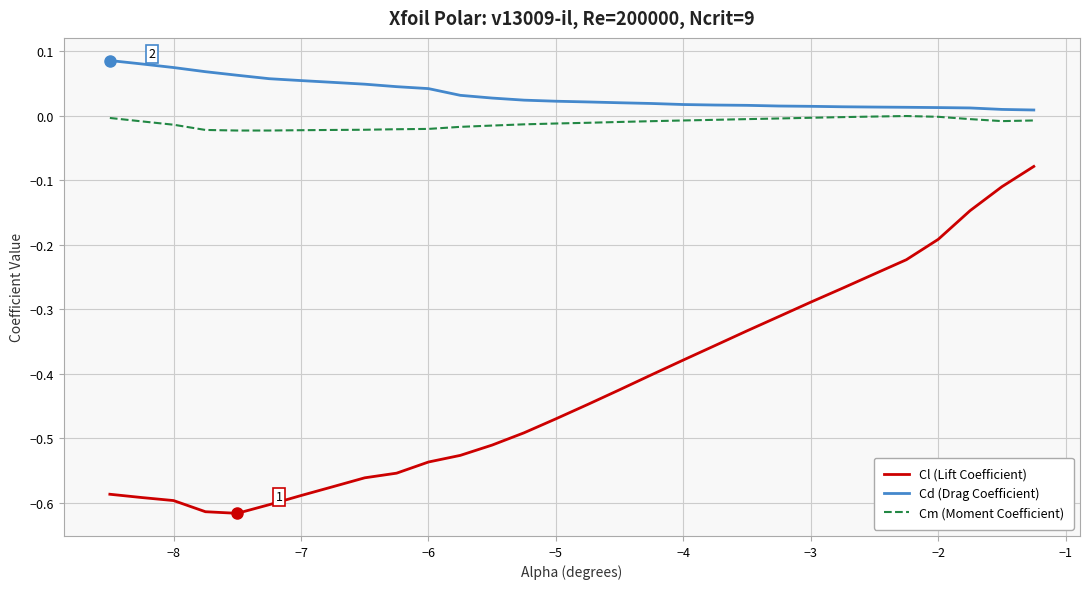

Which series has the largest total across all categories?

Cd (Drag Coefficient)